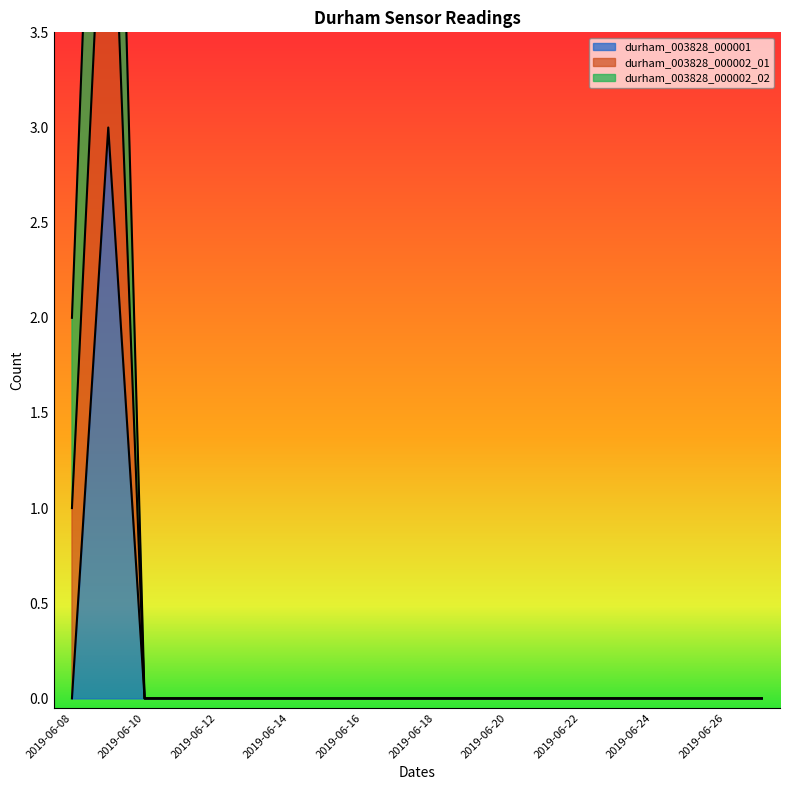

Rank the categories by durham_003828_000002_01 value from highest to lowest.

2019-06-09, 2019-06-08, 2019-06-10, 2019-06-11, 2019-06-12, 2019-06-13, 2019-06-14, 2019-06-15, 2019-06-16, 2019-06-17, 2019-06-18, 2019-06-19, 2019-06-20, 2019-06-21, 2019-06-22, 2019-06-23, 2019-06-24, 2019-06-25, 2019-06-26, 2019-06-27